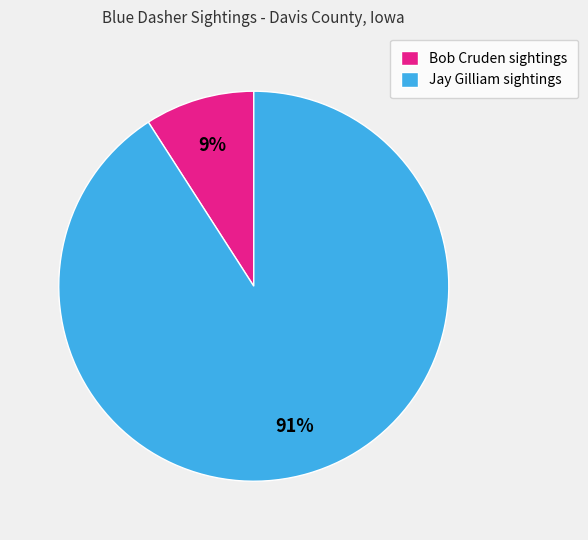

To the nearest percent, what is the difference between the Jay Gilliam sightings and Bob Cruden sightings slice percentages?

82%